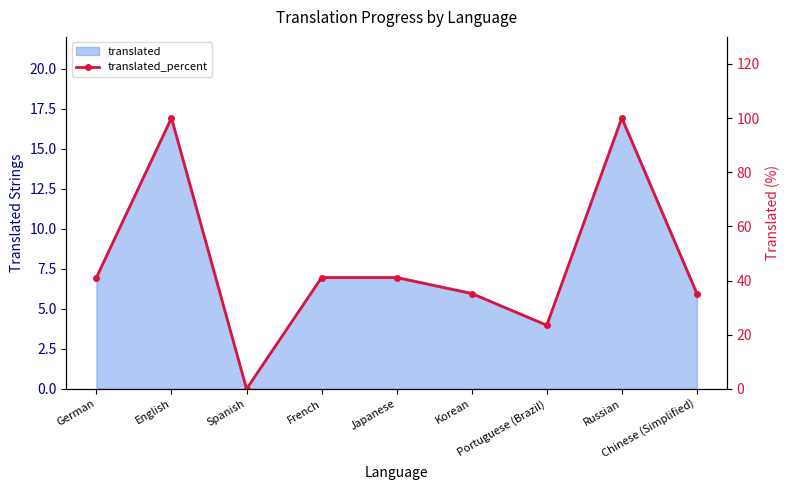

Reading left to right, what are all the values shown in this chart?

41.1	100.0	0.0	41.1	41.1	35.2	23.5	100.0	35.2